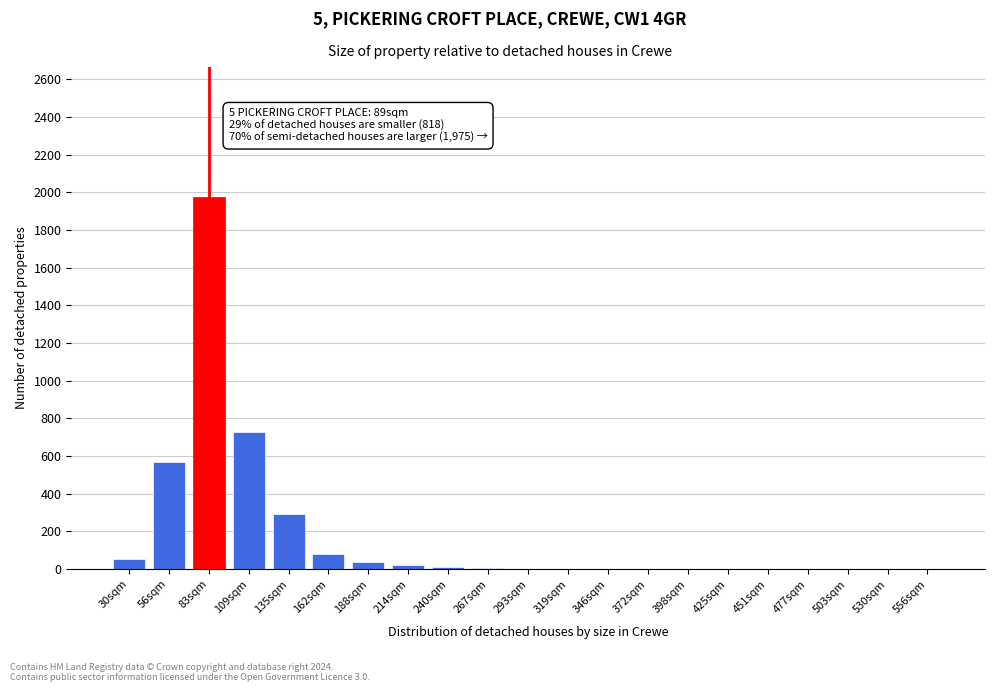

What is the sum of the values at 109sqm and 503sqm?

730